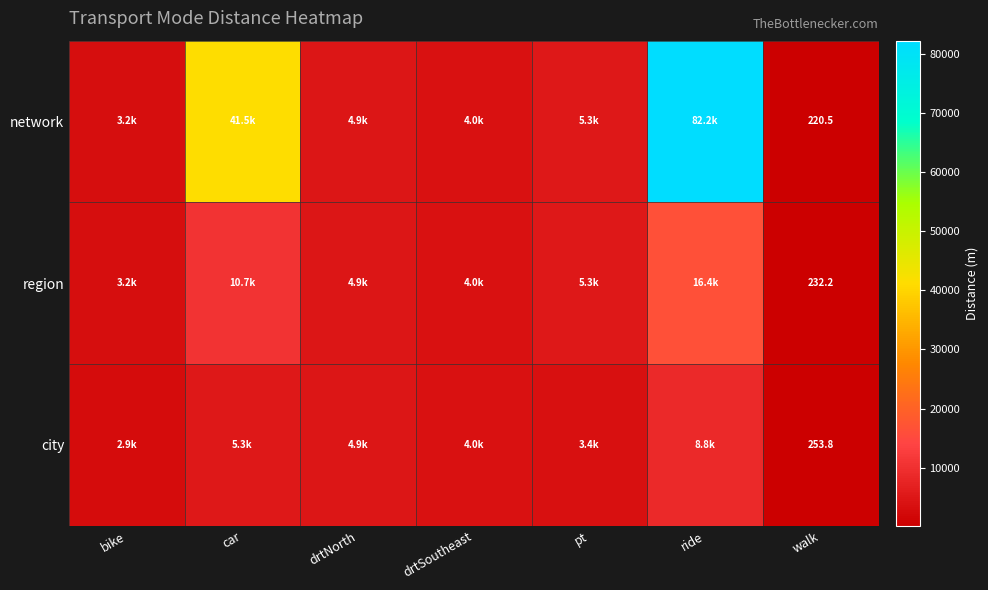

What is the sum of the city values at walk and ride?

9020.2